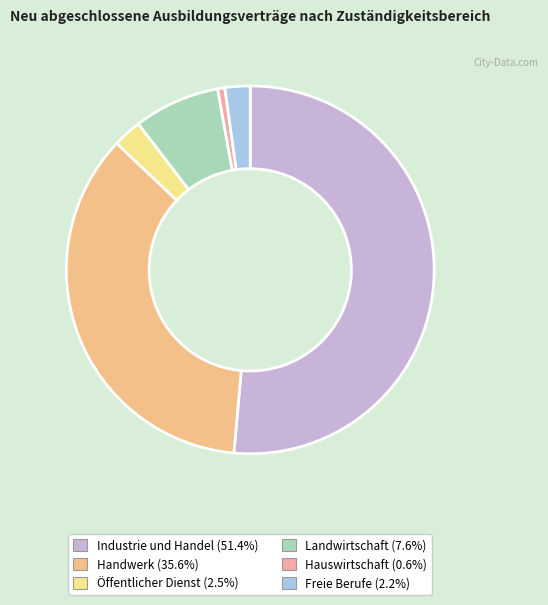

Which category has the biggest portion of the pie?

Industrie und Handel